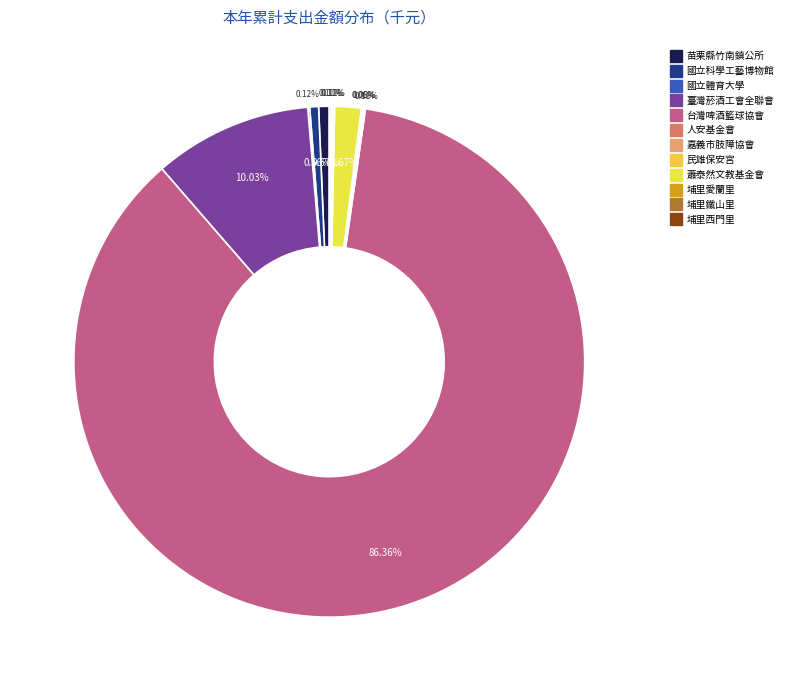

Which category has the biggest portion of the pie?

5